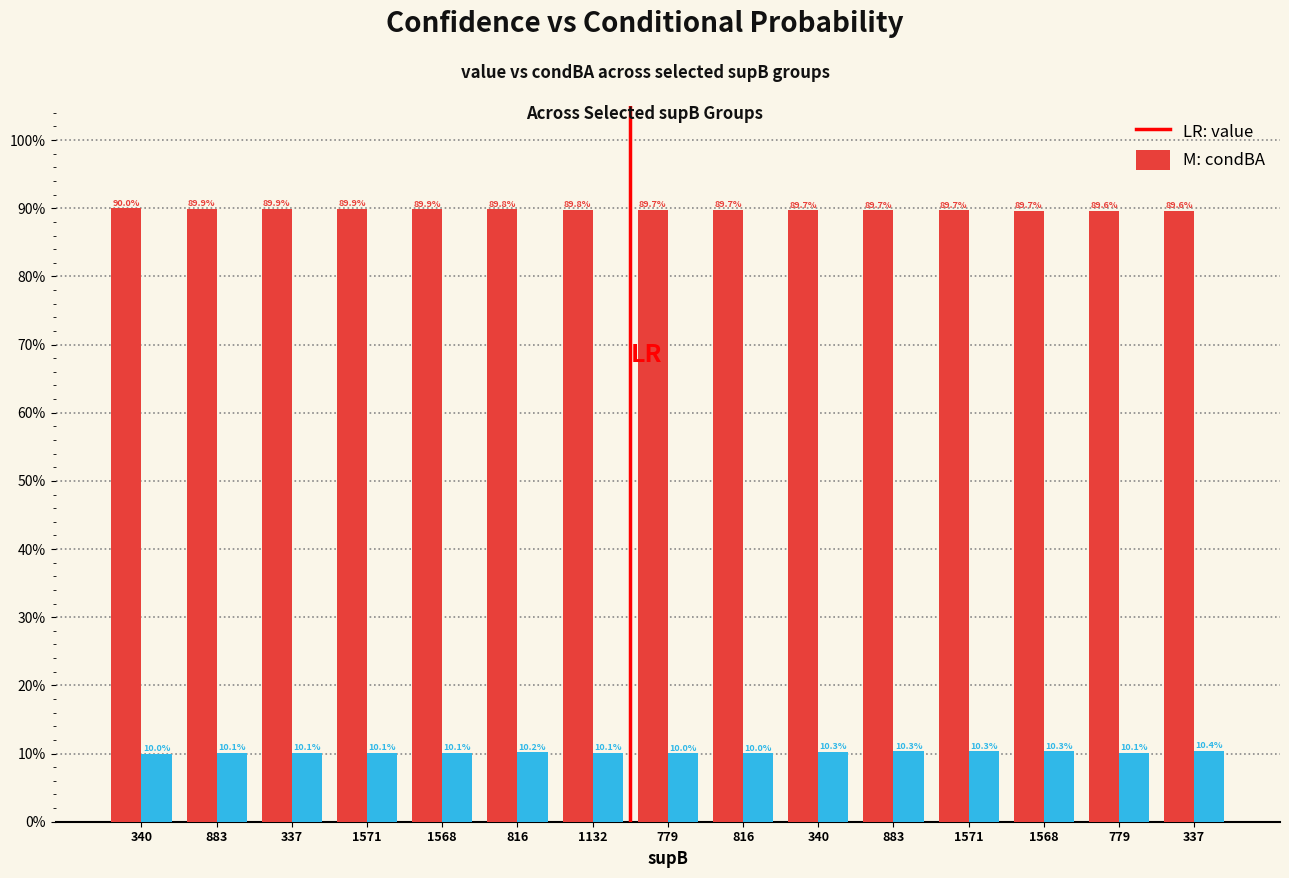

Are the bars horizontal?

No